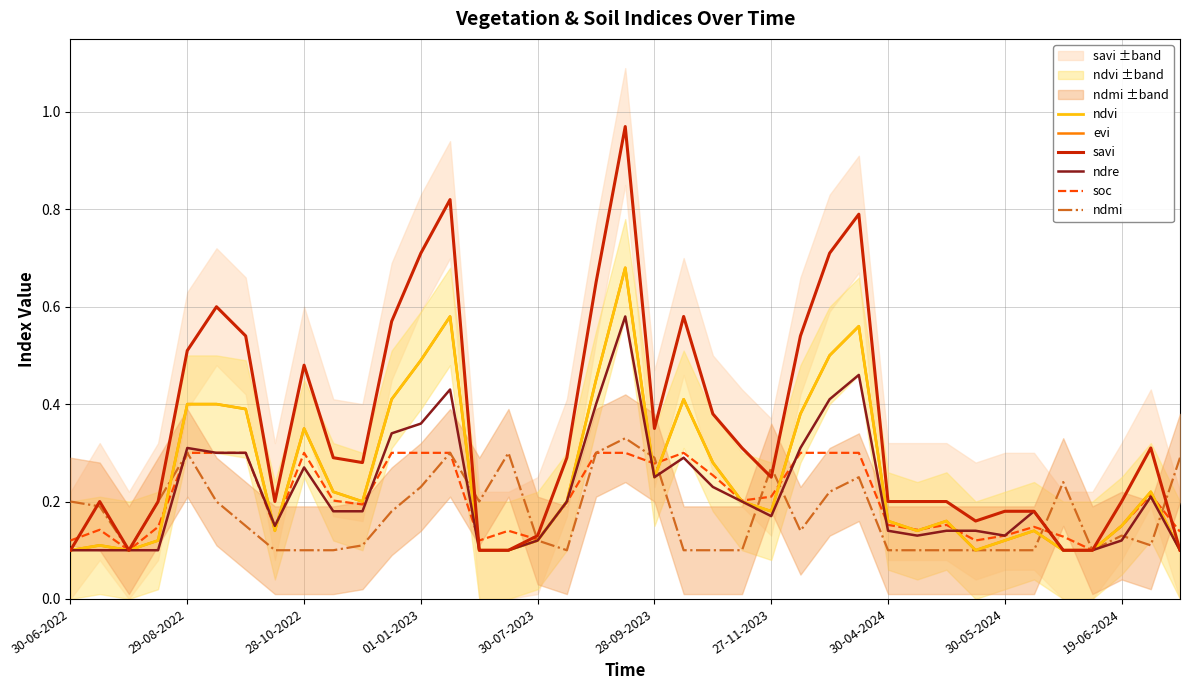

Is it true that savi equals 0.2 at 13?

False